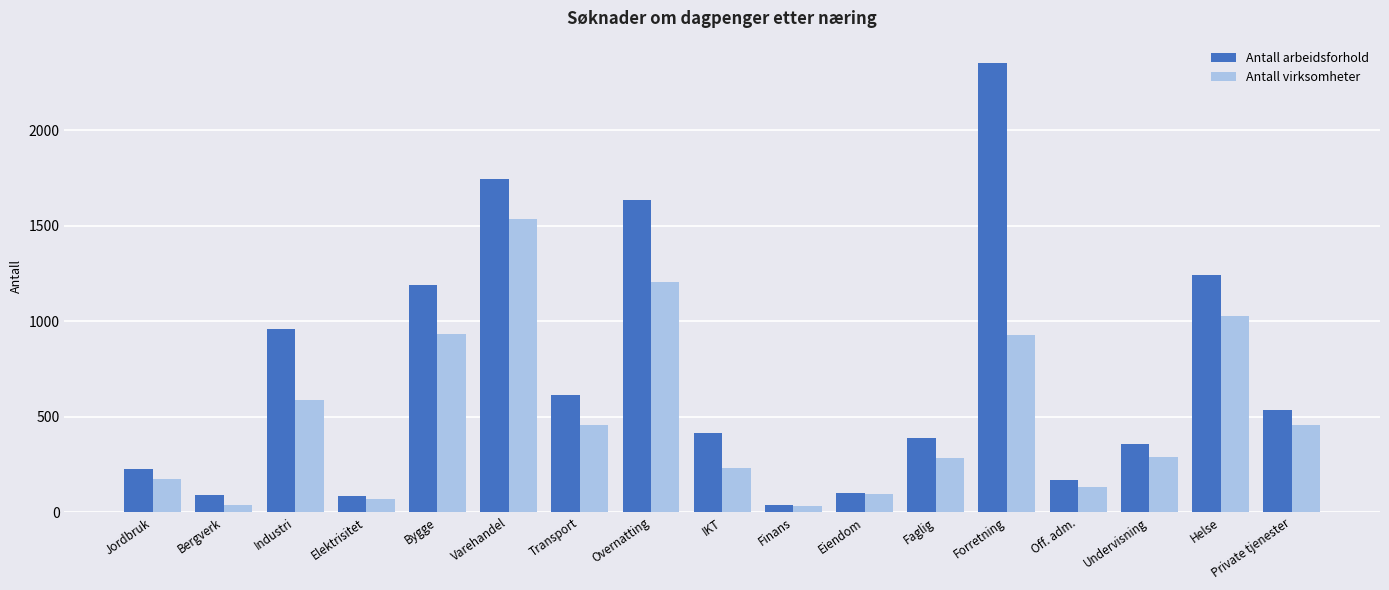

Which category has the highest value across all series?

Forretning